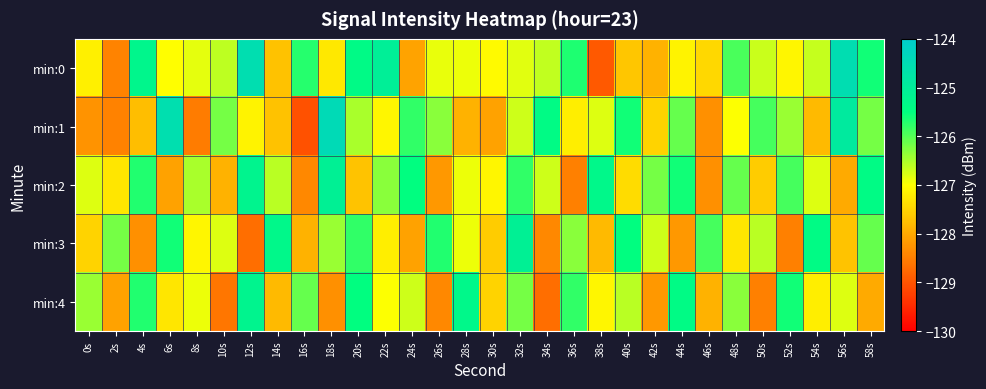

At how many categories does at least one series exceed -128?

30